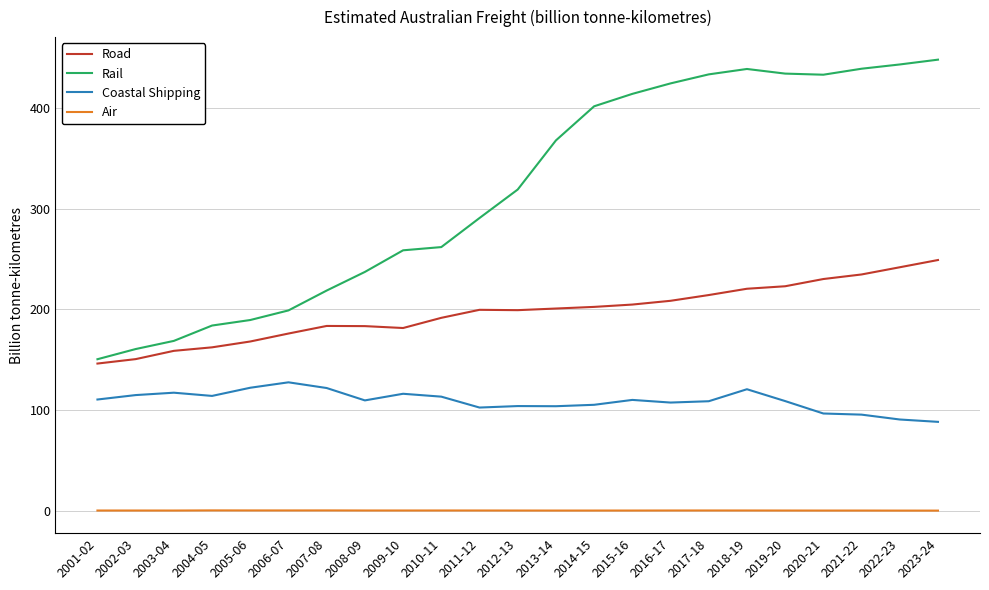

True or false: Air and Road intersect in this chart.

False